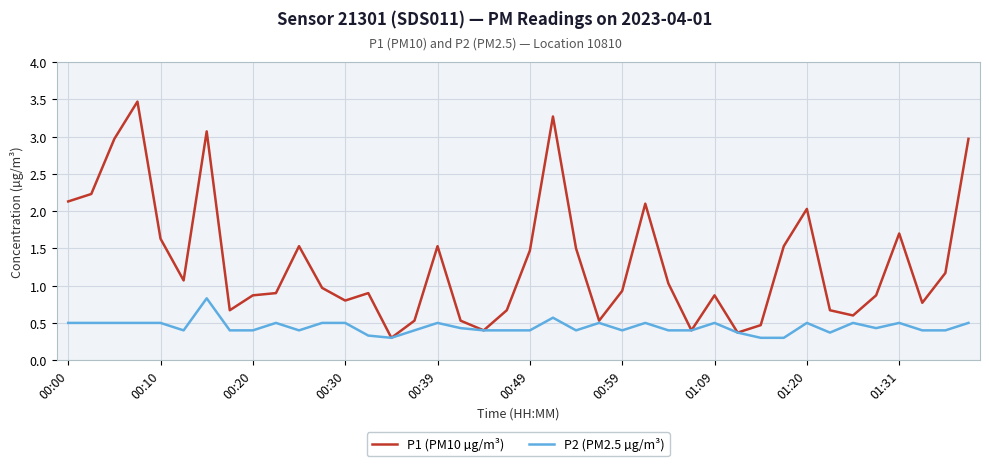

Which series has the largest total across all categories?

P1 (PM10 µg/m³)